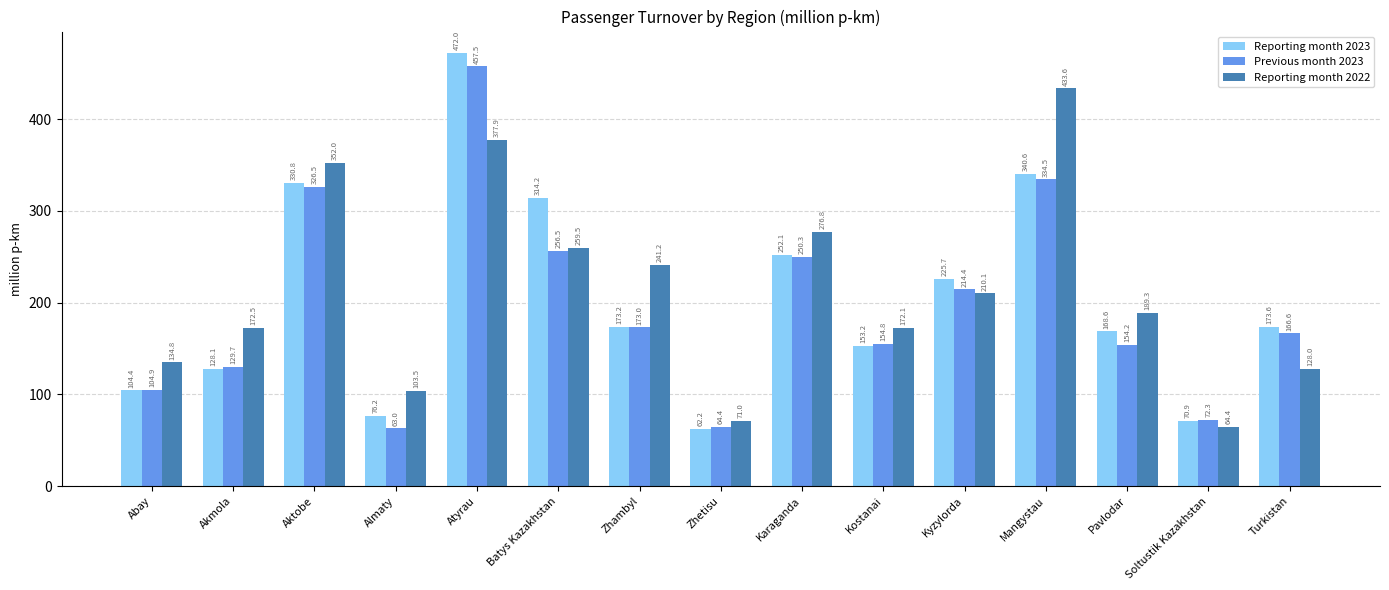

Reading right to left, what are all the values shown in this chart?

Reporting month 2023: 173.6	70.9	168.6	340.6	225.7	153.2	252.1	62.2	173.2	314.2	472.0	76.2	330.8	128.1	104.4
Previous month 2023: 166.6	72.3	154.2	334.5	214.4	154.8	250.3	64.4	173.0	256.5	457.5	63.0	326.5	129.7	104.9
Reporting month 2022: 128.0	64.4	189.3	433.6	210.1	172.1	276.8	71.0	241.2	259.5	377.9	103.5	352.0	172.5	134.8